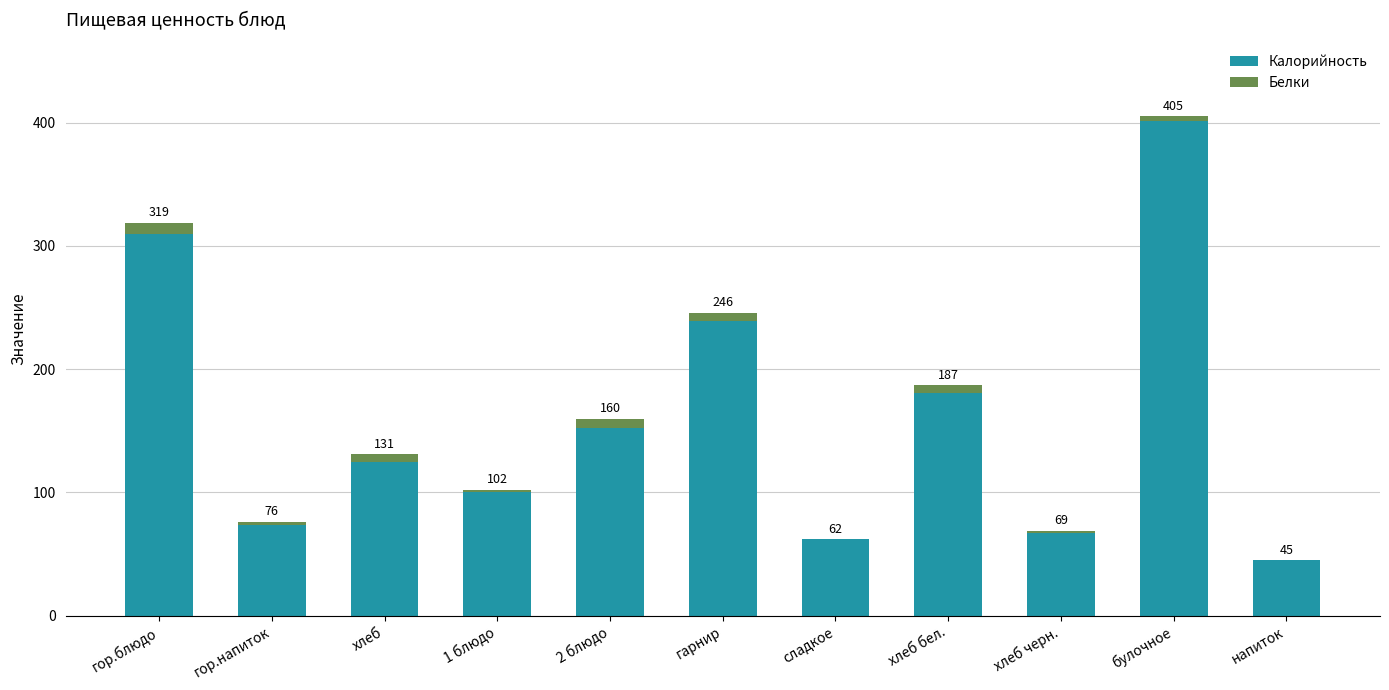

What is the total value across all series at напиток?

45